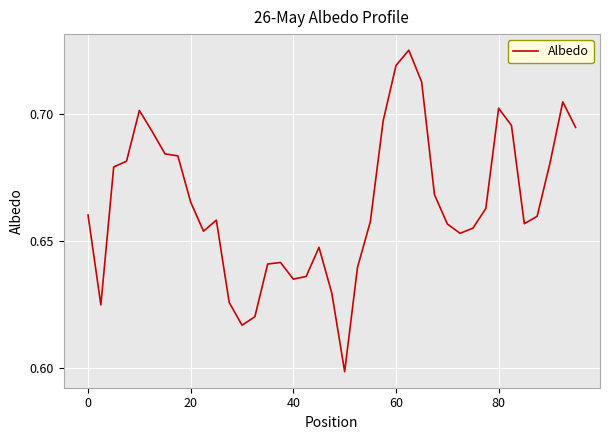

How many interior local peaks (higher than both neighbors) does the data have?

7